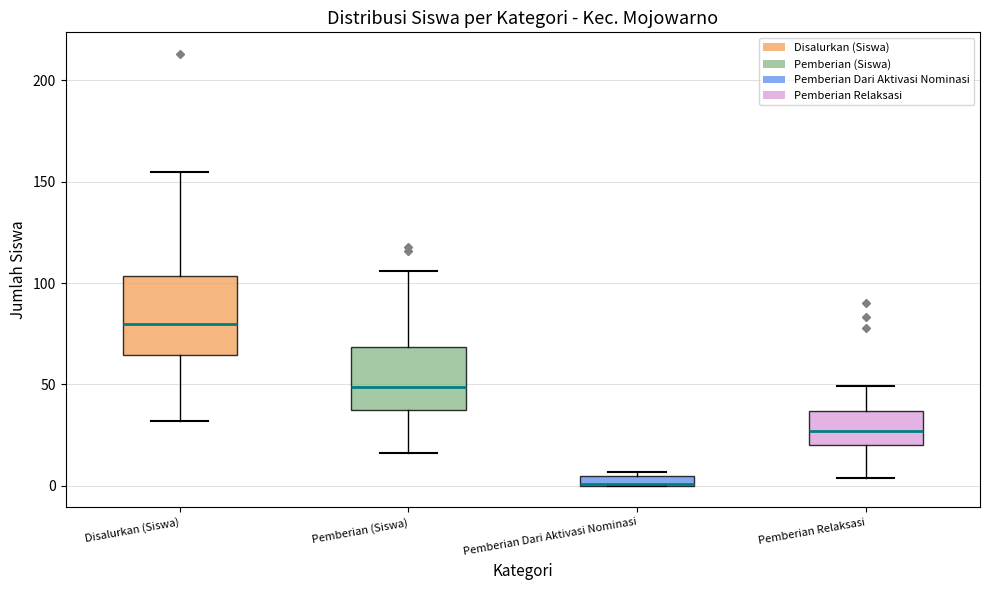

Where is the upper edge of the box for Pemberian Relaksasi on the y-axis? The values are not printed on the chart, so give them approximately, as read against the axis.

35